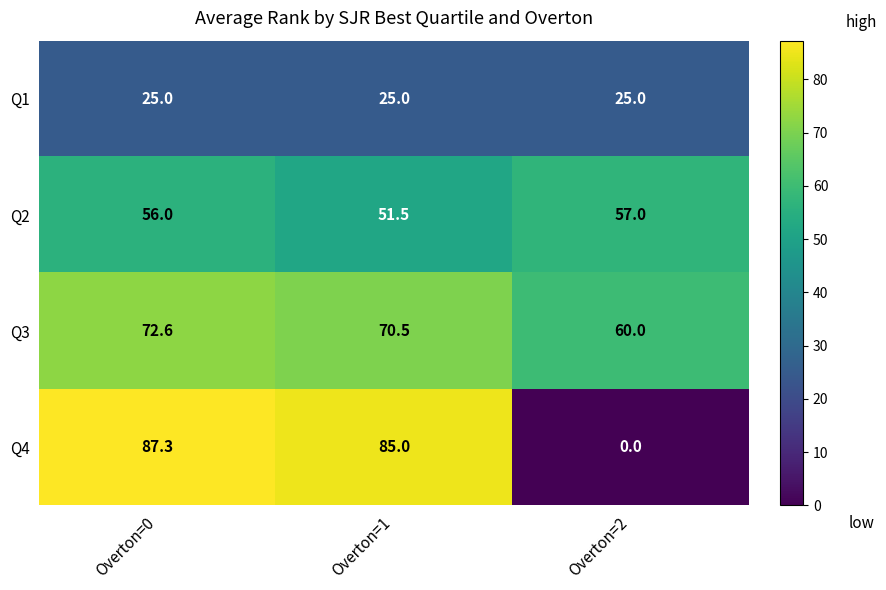

True or false: Q3 has a value of 72.6 at Overton=0.

True